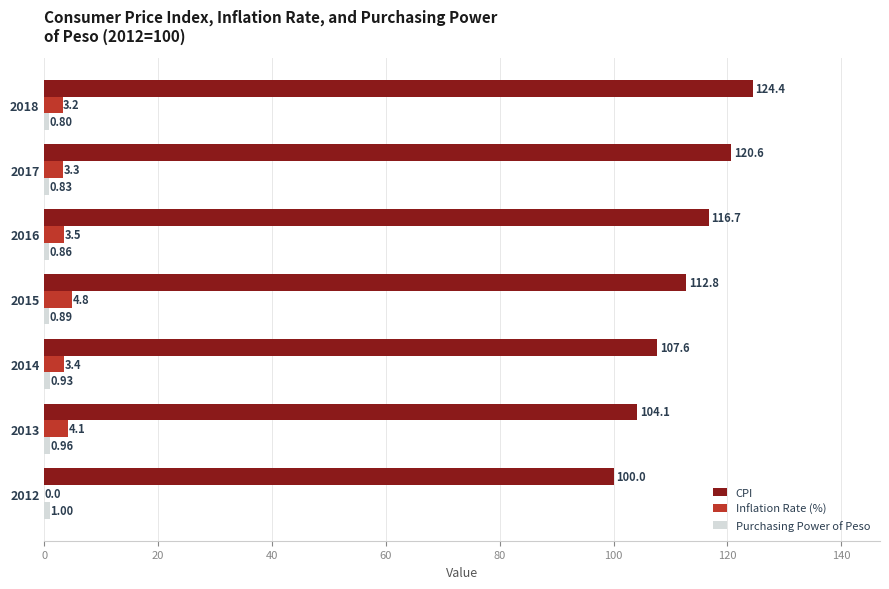

Between 2013 and 2017, which series saw the biggest shift?

CPI